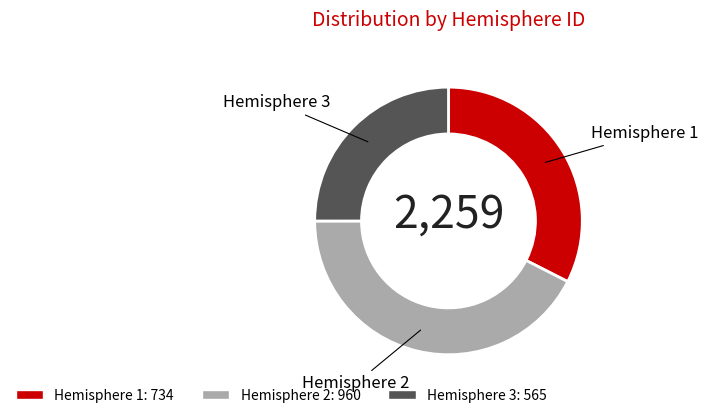

Is there any slice that represents more than half of the pie?

No